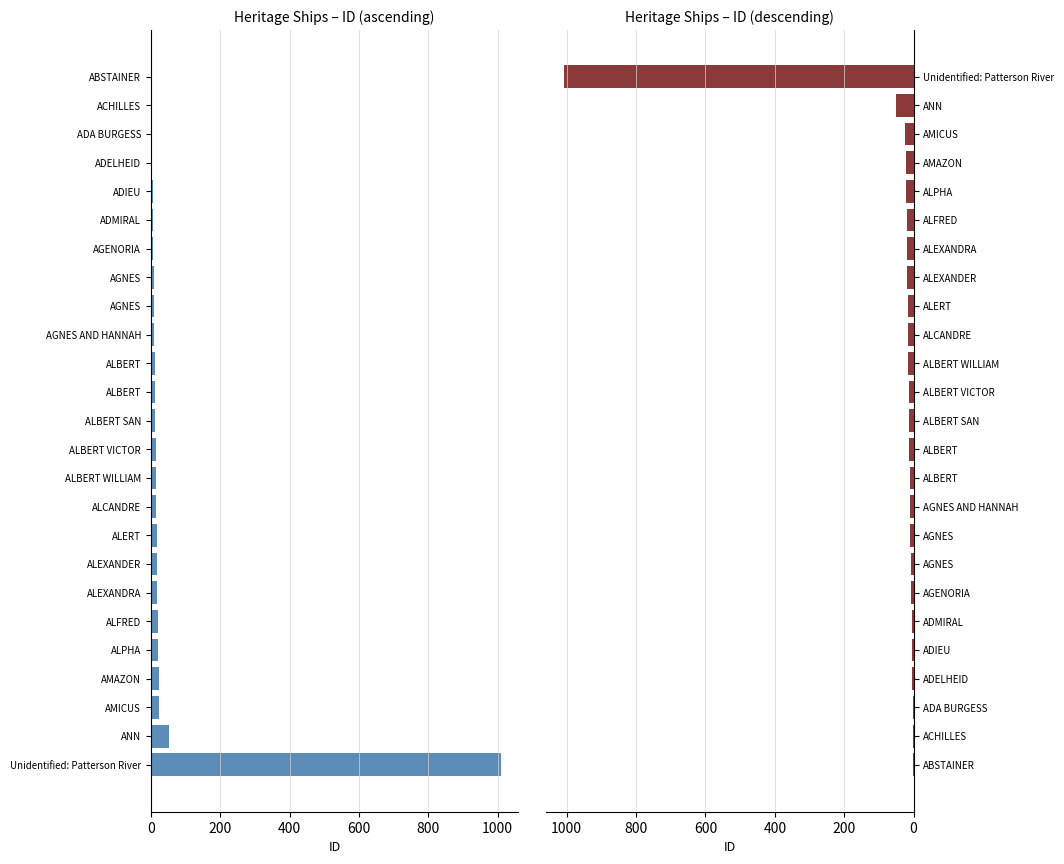

The value of ID (desc) at Unidentified: Patterson River is 1009. True or false?

True